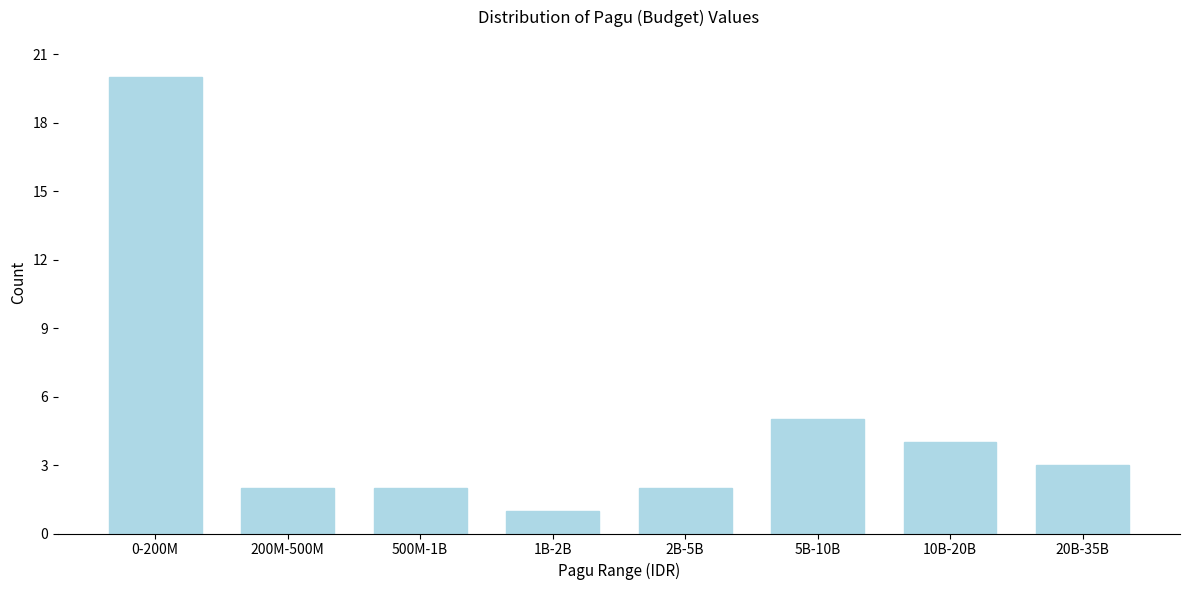

Reading left to right, transcribe all the data shown in this chart.

20	2	2	1	2	5	4	3